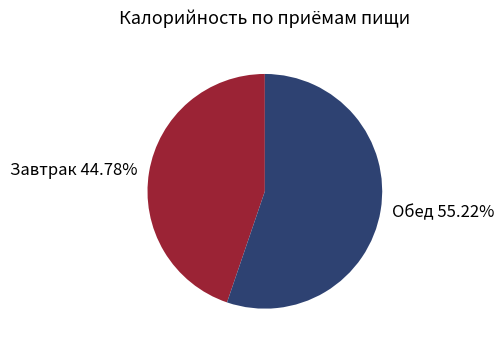

To the nearest percent, what is the average slice percentage?

50%